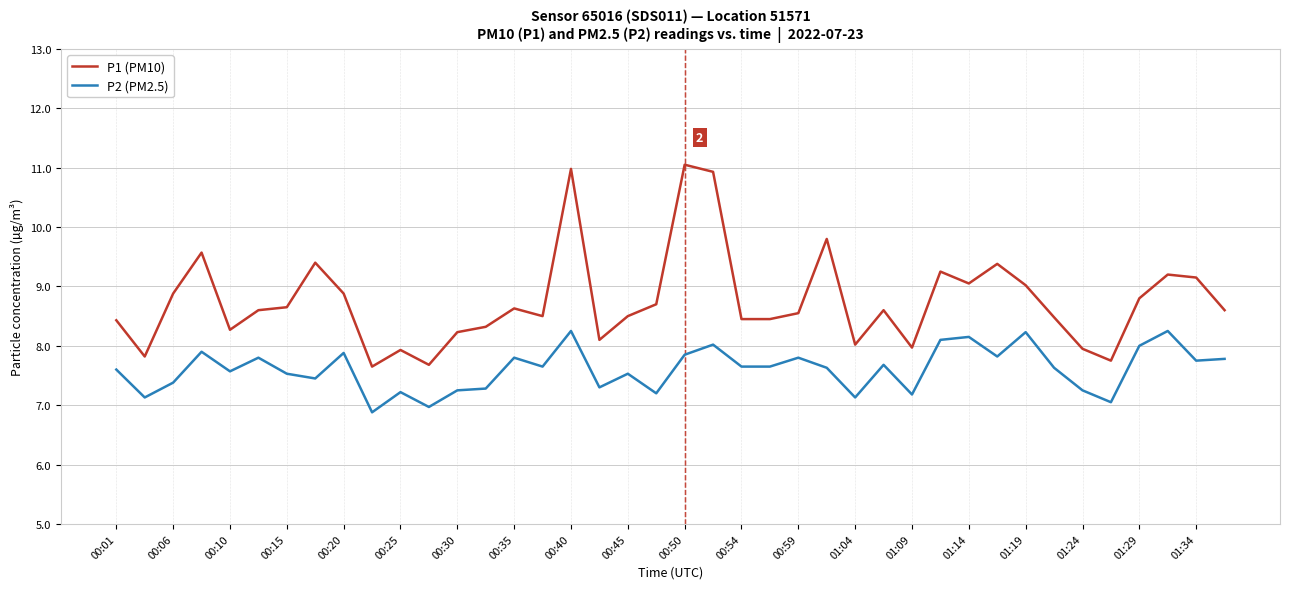

What are all the series names shown in the legend?

P1 (PM10), P2 (PM2.5)